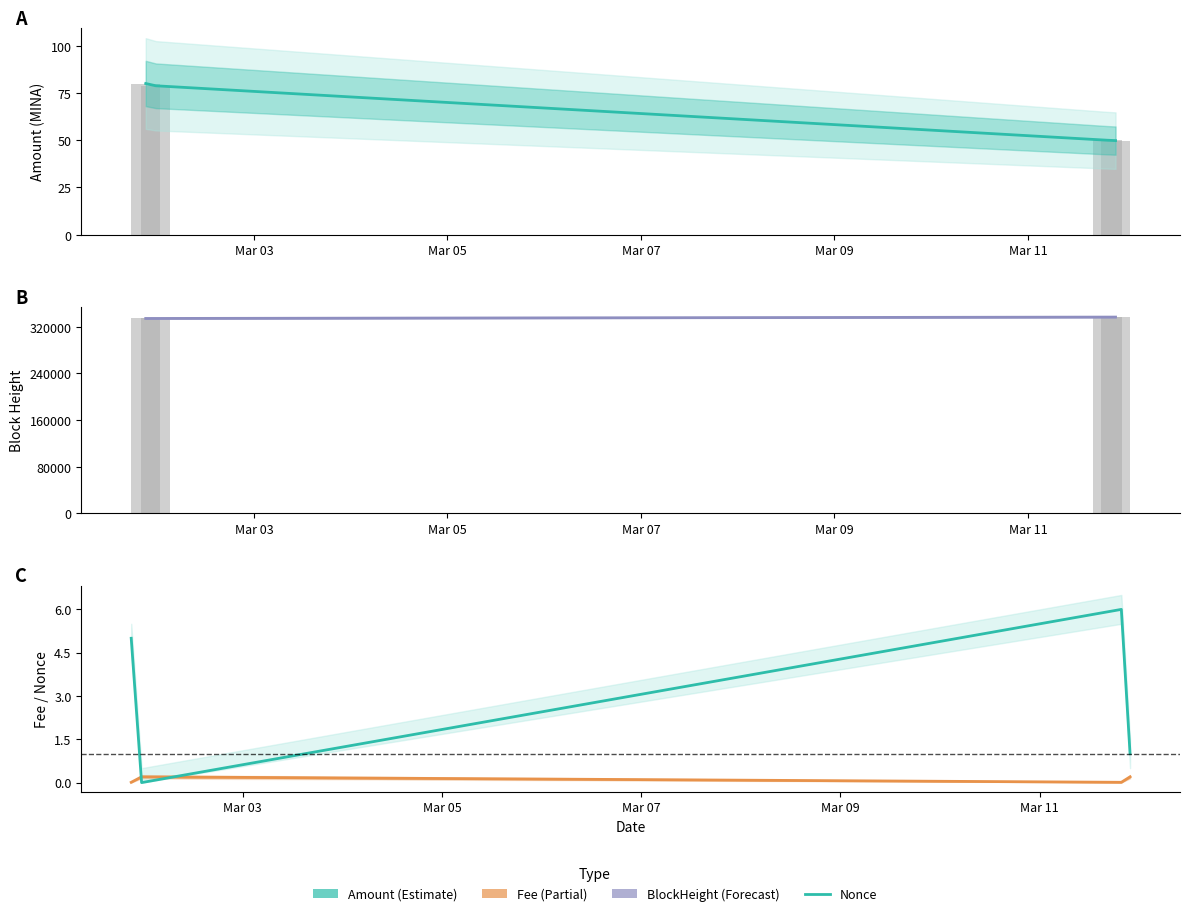

Which series has the widest spread of values?

BlockHeight